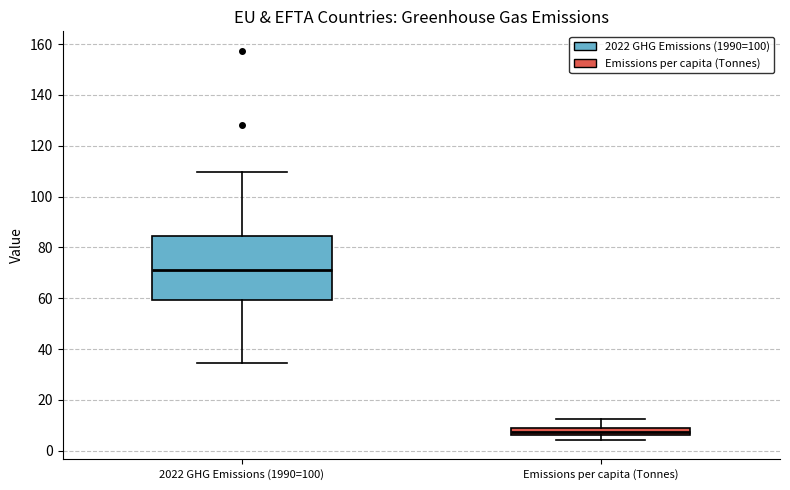

Which box has the highest median line?

2022 GHG Emissions (1990=100)